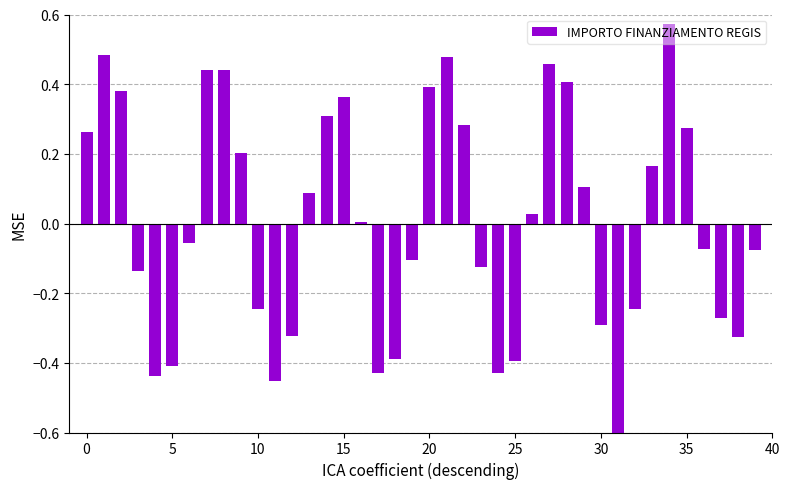

What is the maximum value shown in the chart?

0.6